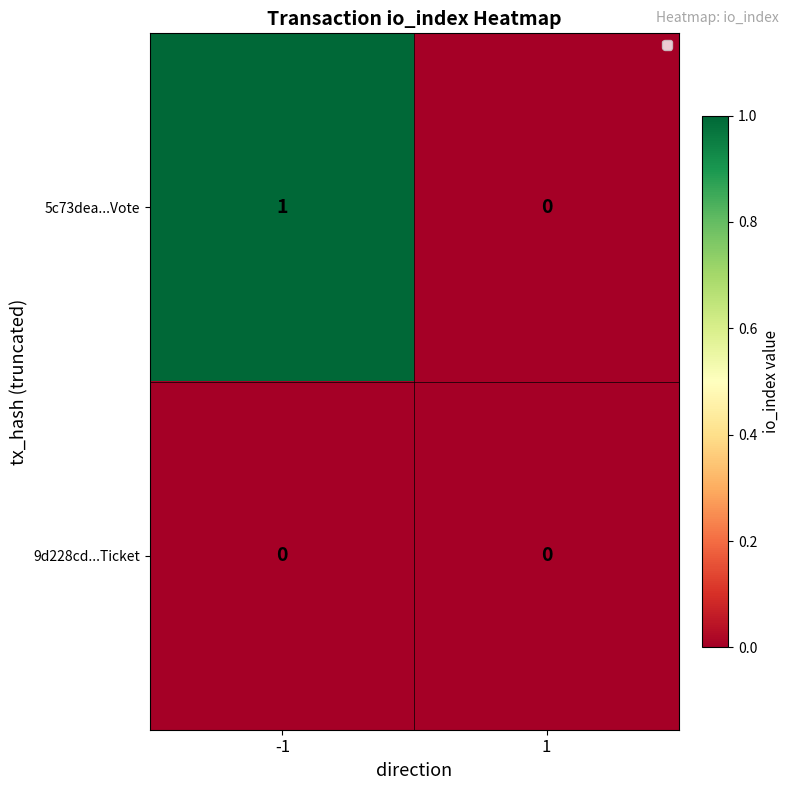

Reading left to right, extract all data points from this chart.

5c73dea...Vote: 1	0
9d228cd...Ticket: 0	0